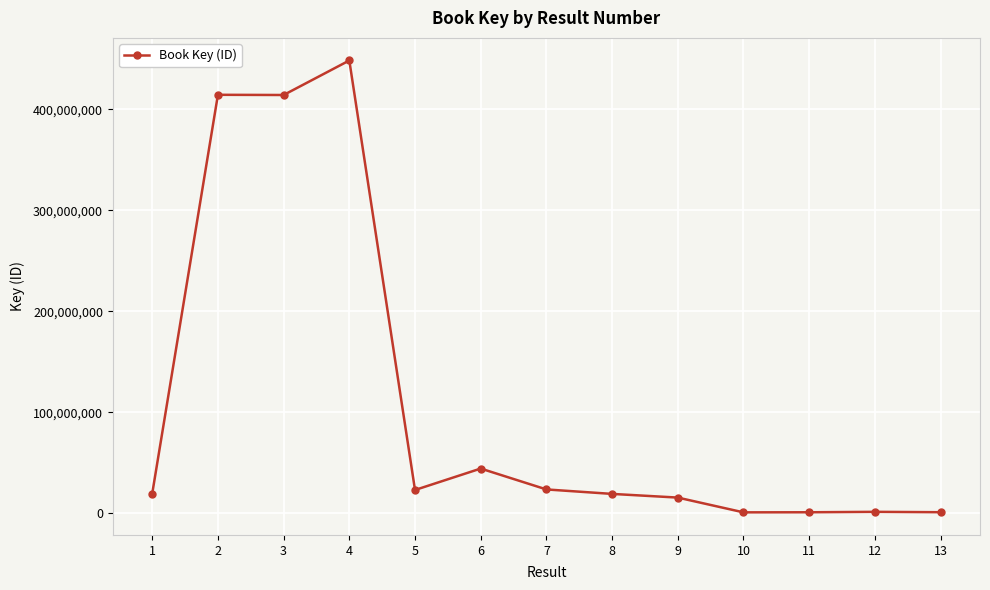

The value at 5 is 23195470. True or false?

True